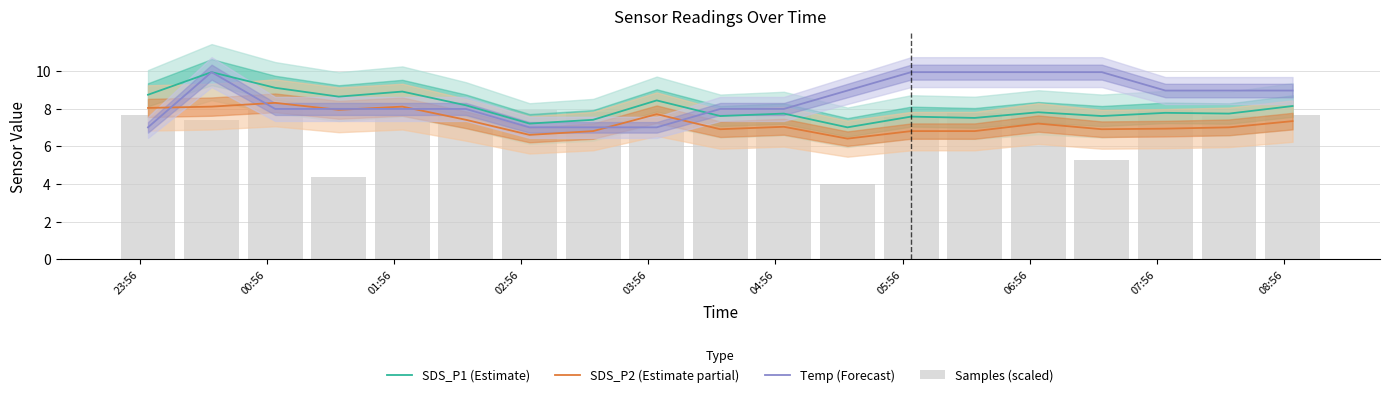

What is the highest value of the Temp (Forecast) series?

9.9